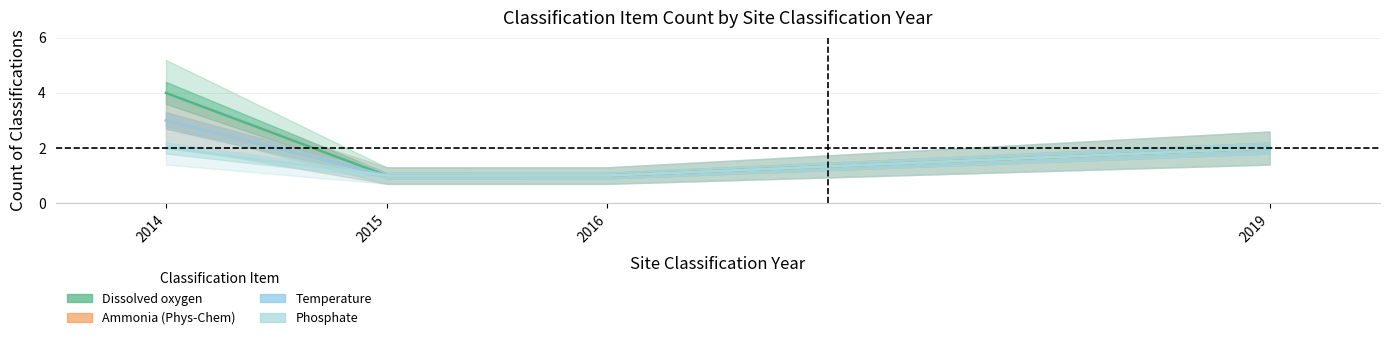

Which series changed the most between 2016 and 2019?

Dissolved oxygen